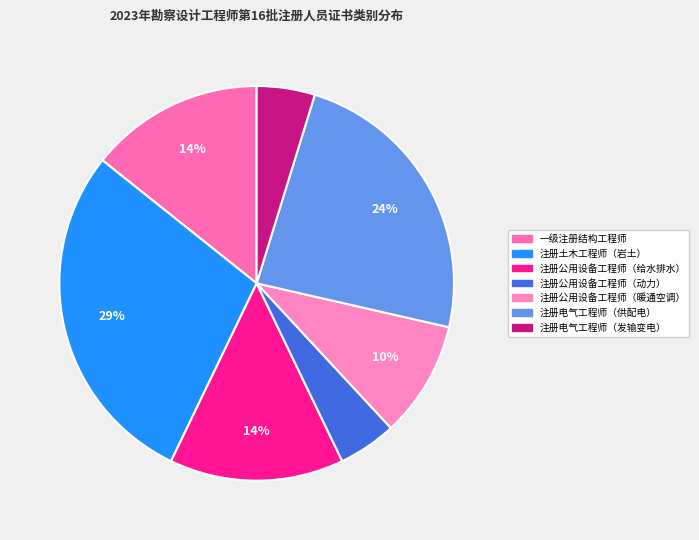

Combined, what portion of the pie is 注册电气工程师（供配电） and 注册公用设备工程师（动力）?

28.6%